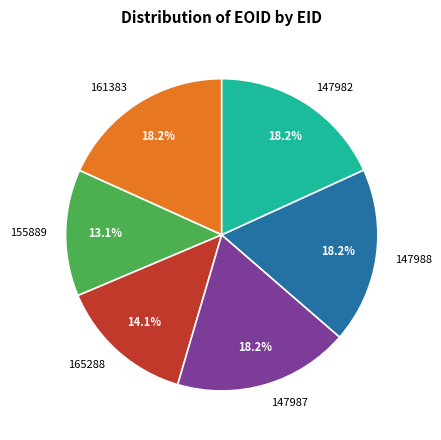

What portion of the pie excludes 147987?

81.8%